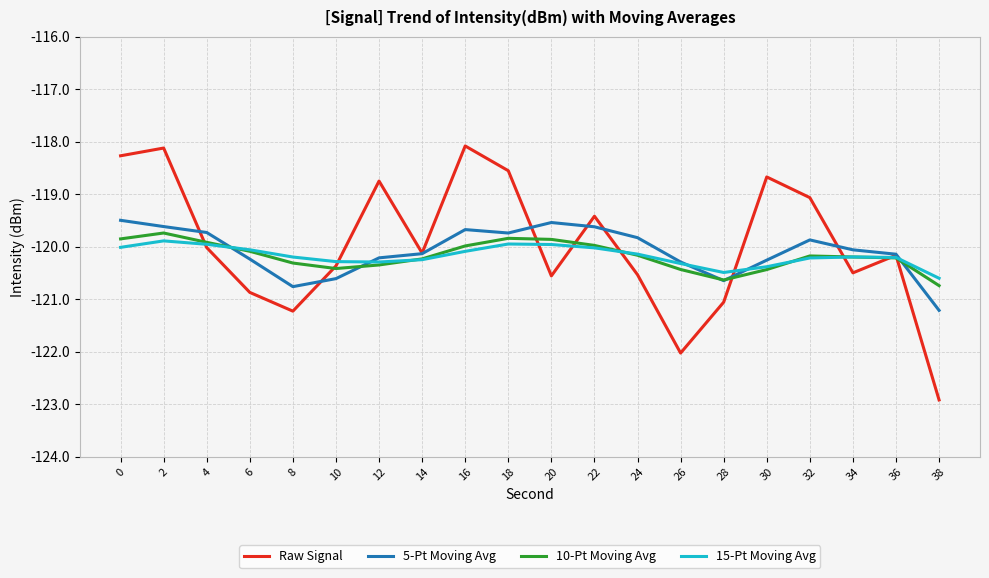

Which series has the widest spread of values?

Raw Signal